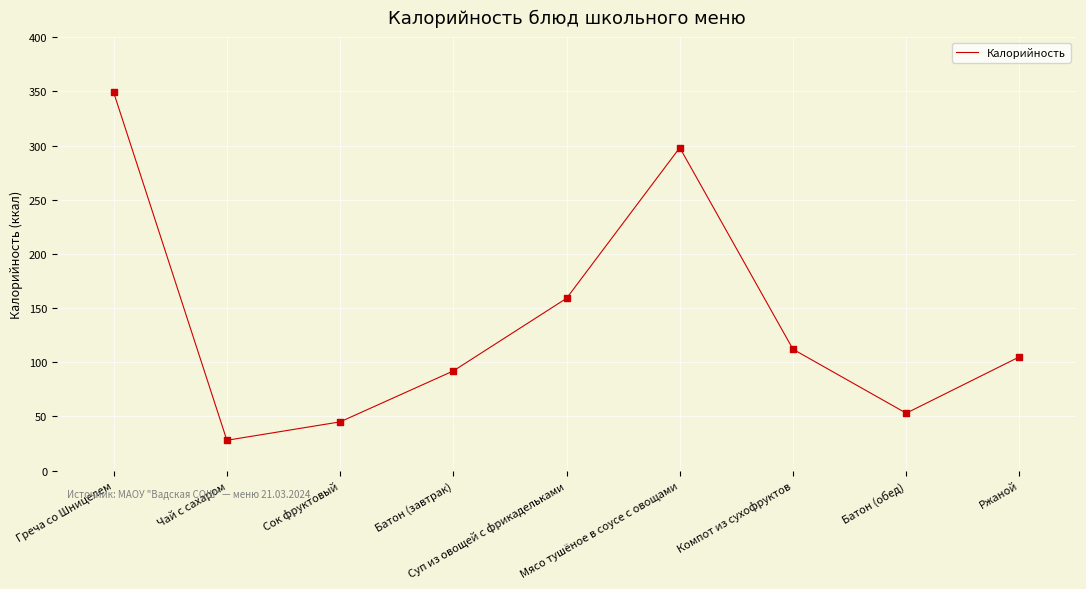

Which has a higher value, Чай с сахаром or Батон (завтрак)?

Батон (завтрак)